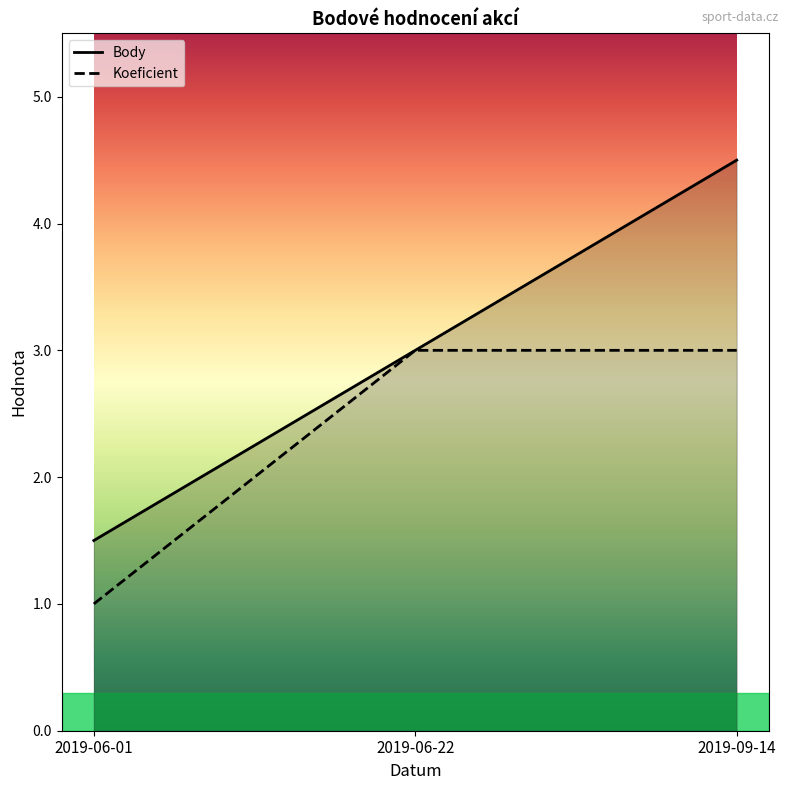

What is the lowest value of the Body series?

1.5